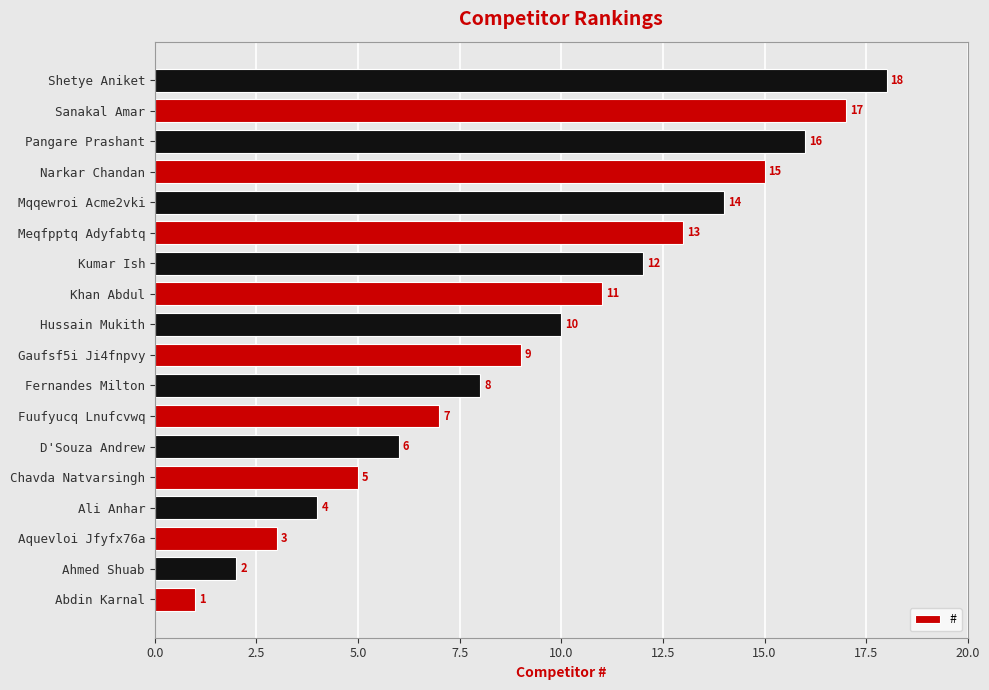

True or false: the data shows 15 at Narkar Chandan.

True